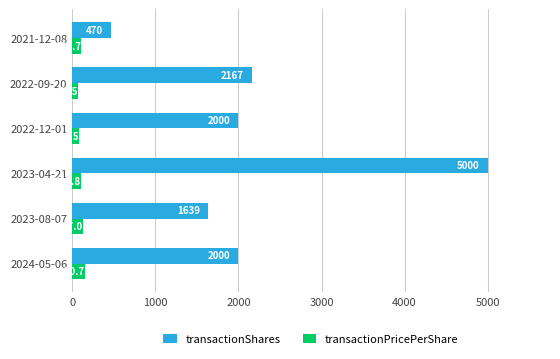

Where is transactionShares nearest to the value 2735?

2022-09-20